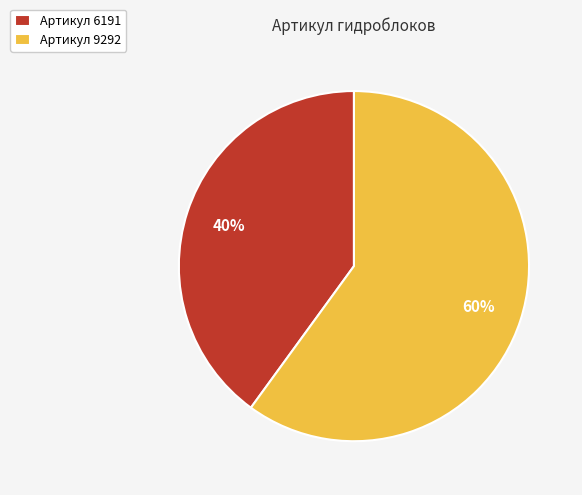

Rank the categories by value from highest to lowest.

Артикул 9292, Артикул 6191